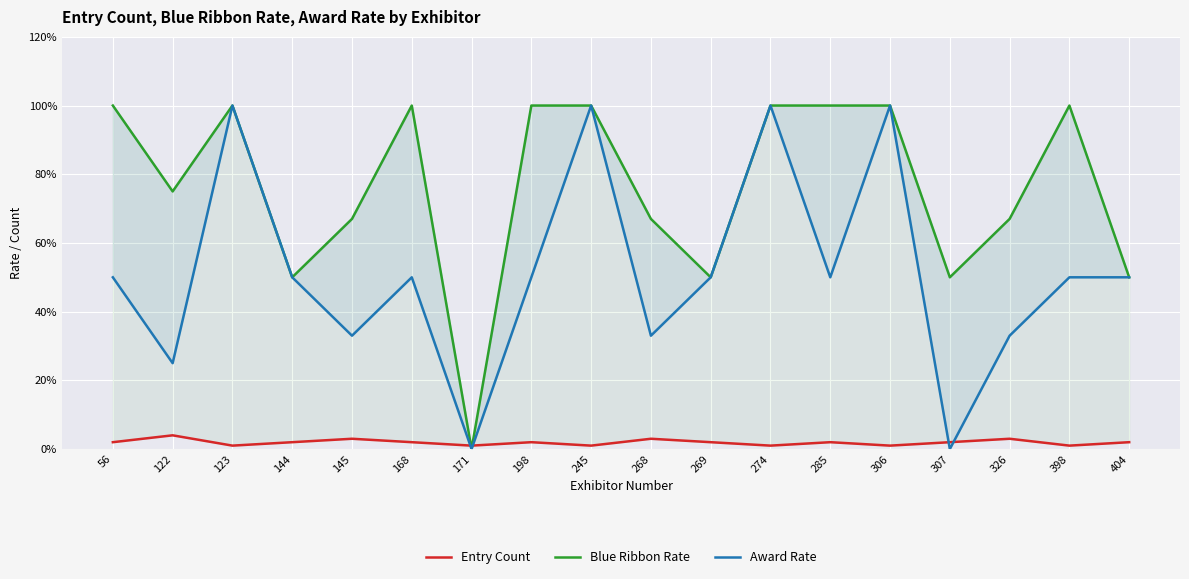

Rank the categories by Entry Count value from highest to lowest.

122, 145, 268, 326, 56, 144, 168, 198, 269, 285, 307, 404, 123, 171, 245, 274, 306, 398